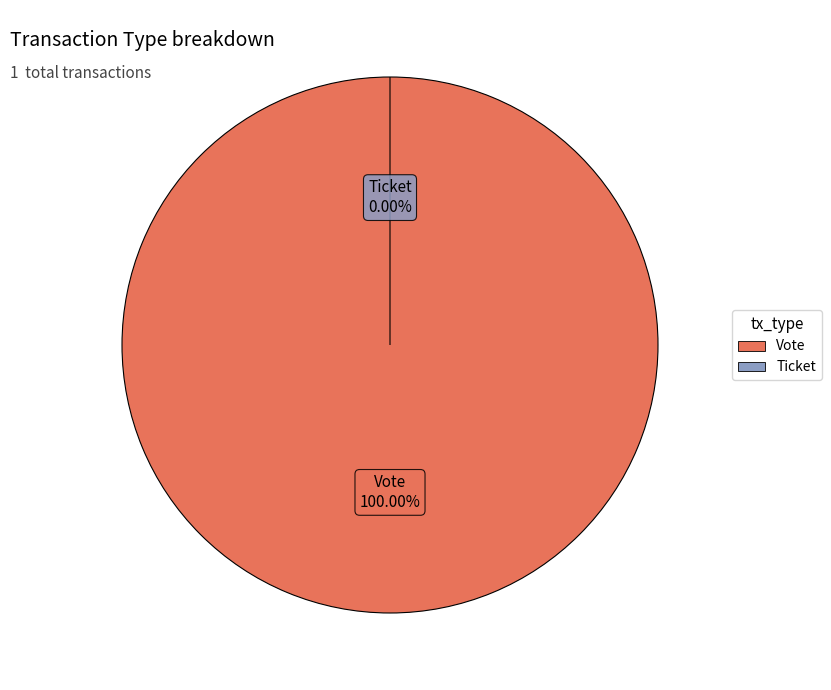

True or false: Vote accounts for 99% of the total.

False